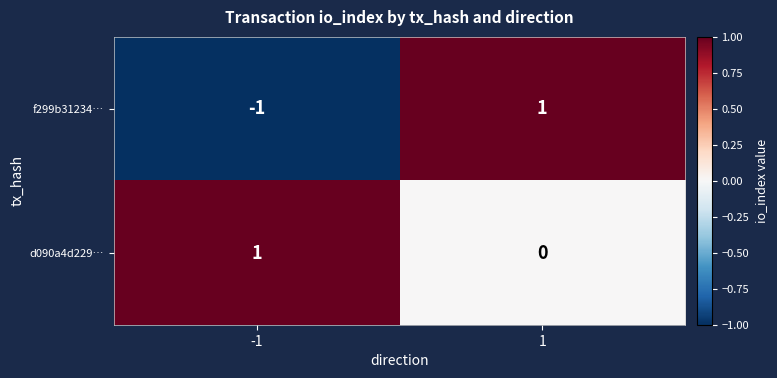

Is it true that f299b31234… equals -1 at -1?

True